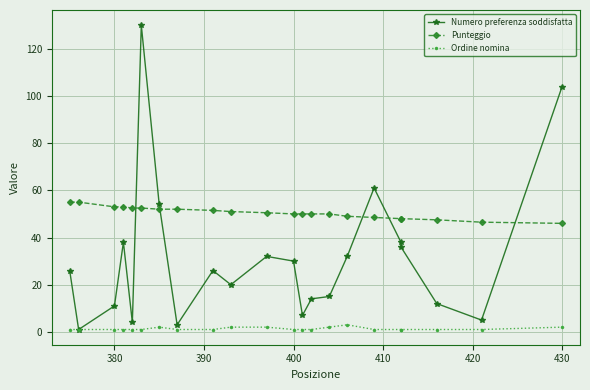

How many series are shown in this chart?

3